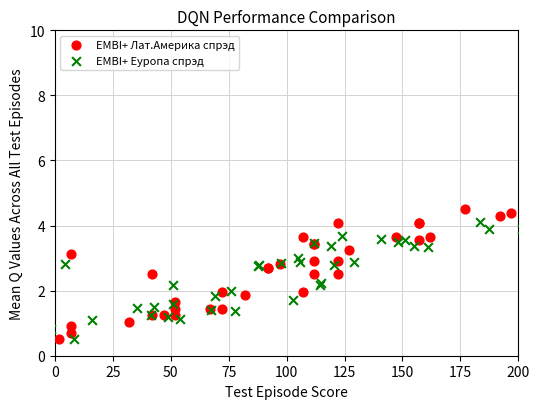

Which series has the widest spread of Y values?

EMBI+ Лат.Америка спрэд